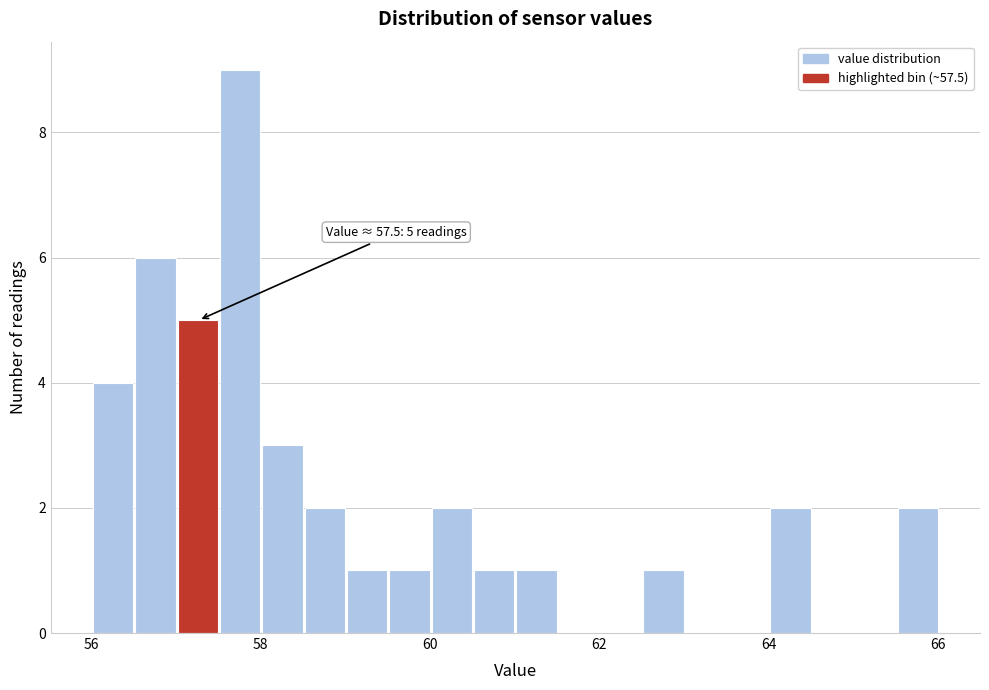

Around what value on the x-axis is the tallest bar? Give the approximate position of its centre, as read against the axis.

57.8